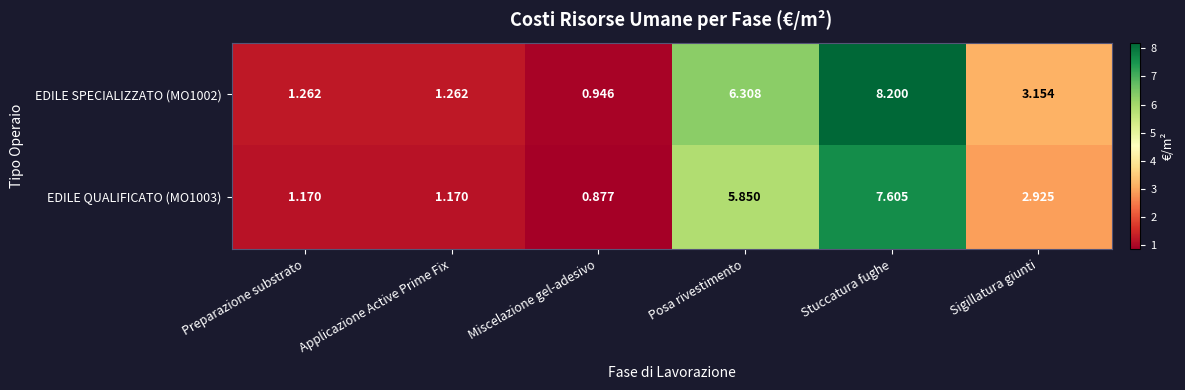

Which series changed the most between Miscelazione gel-adesivo and Stuccatura fughe?

EDILE SPECIALIZZATO (MO1002)